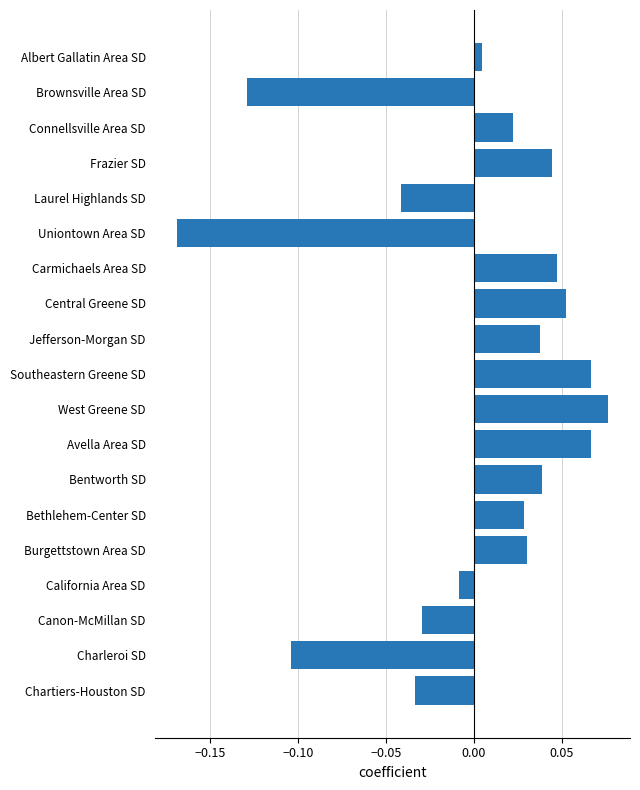

The value at Southeastern Greene SD is 0.0. True or false?

False